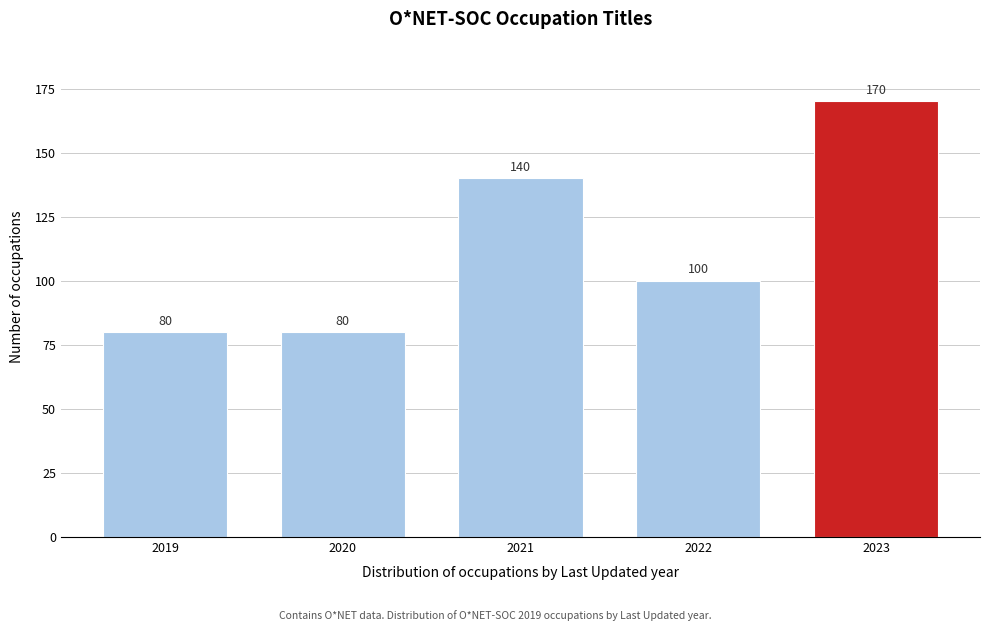

Reading left to right, what are all the values shown in this chart?

80	80	140	100	170